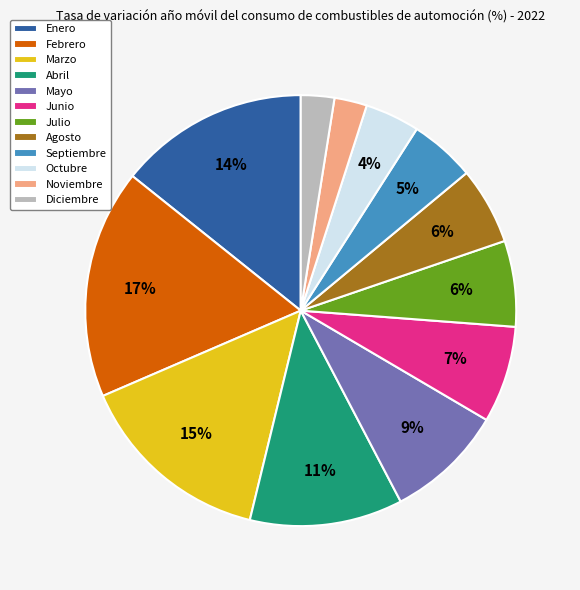

Which category has the biggest portion of the pie?

Febrero